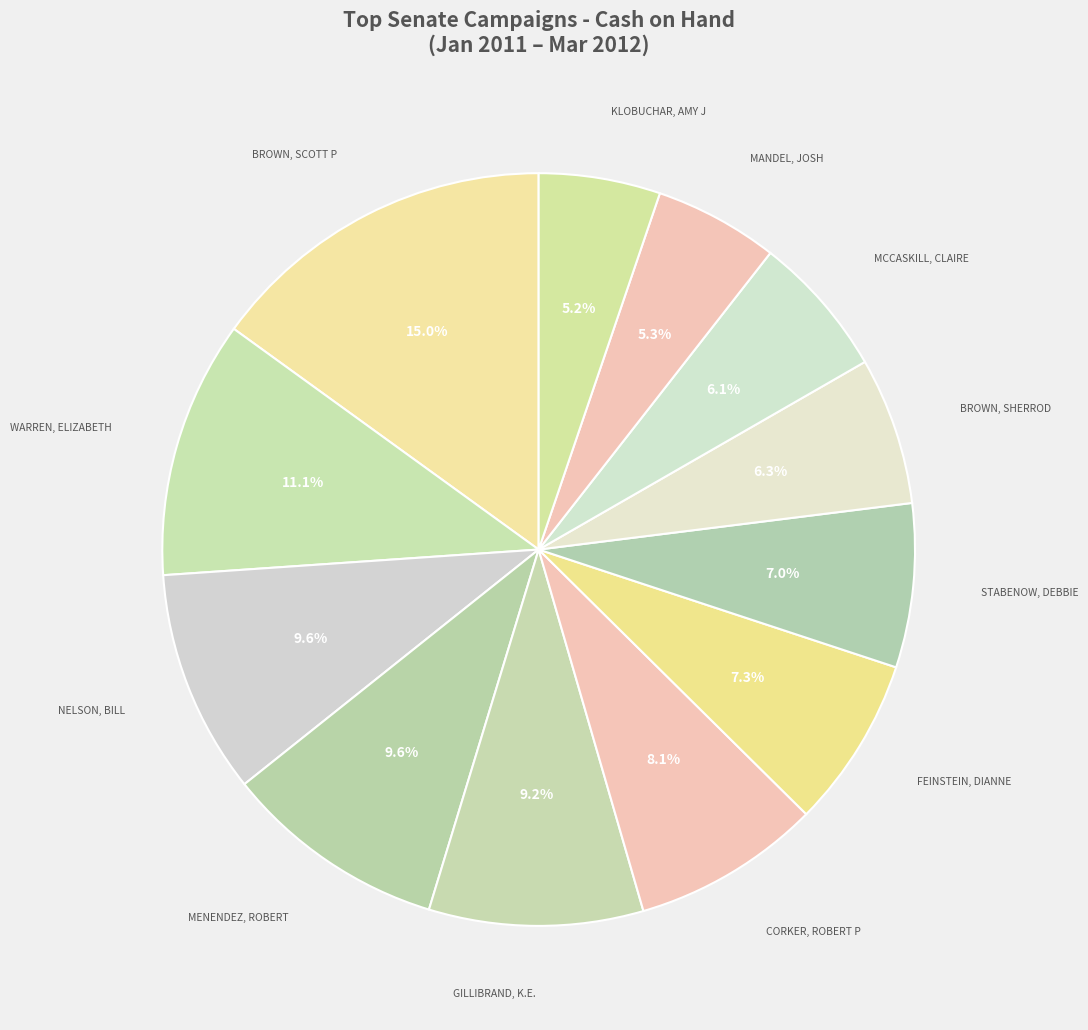

Which slice is the largest?

BROWN, SCOTT P